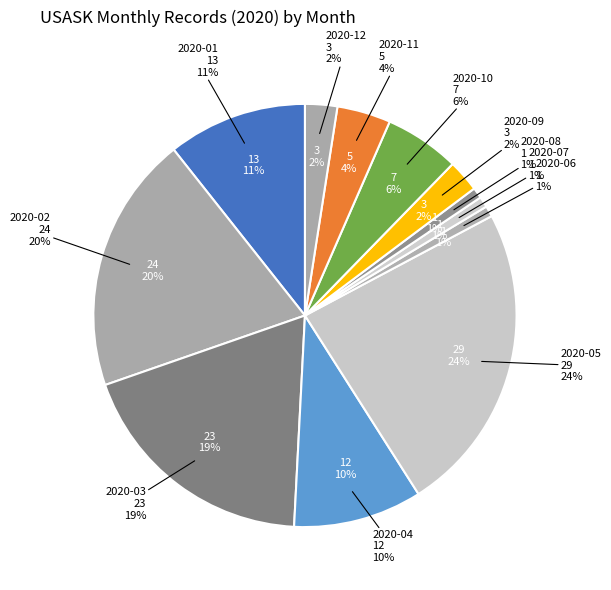

What percentage do 2020-03 and 2020-02 together represent?

38.5%